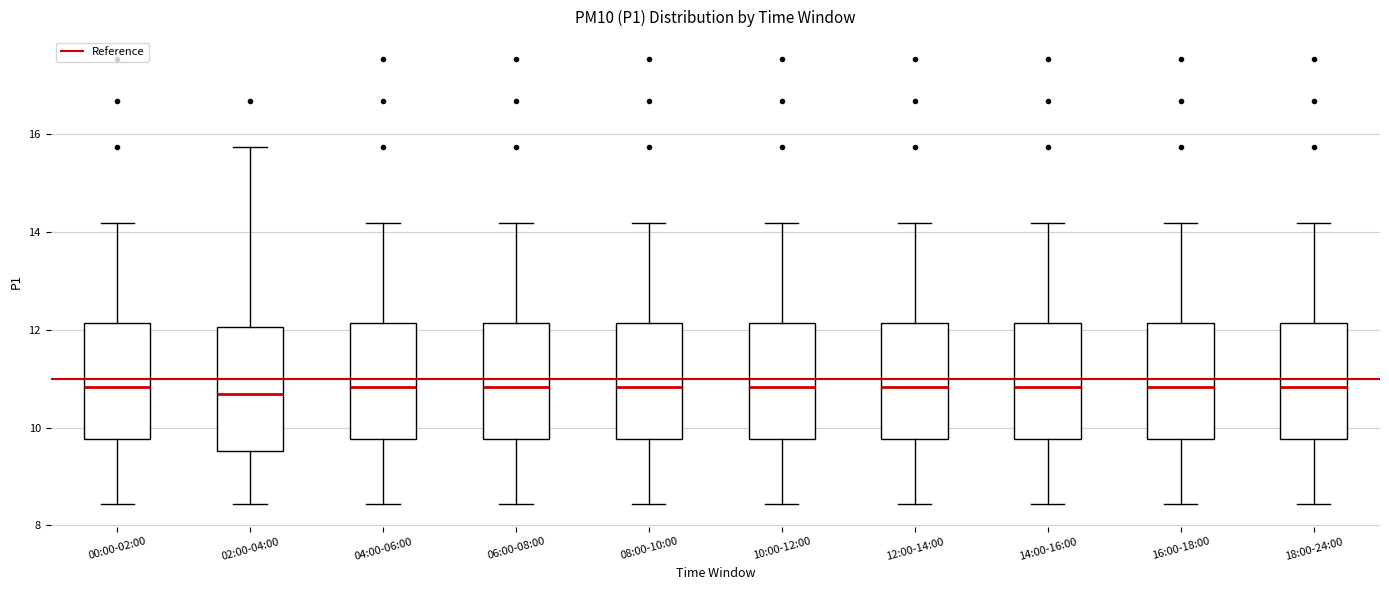

Reading left to right, transcribe this box plot: for each box, give where its median line is, the range the box spans, and where its two whiskers end, as read against the y-axis. The values are not printed on the chart, so give them approximately, as read against the axis.

00:00-02:00: median 10.8, box 9.8 to 12.2, whiskers 8.4 to 14.2
02:00-04:00: median 10.6, box 9.6 to 12.0, whiskers 8.4 to 15.8
04:00-06:00: median 10.8, box 9.8 to 12.2, whiskers 8.4 to 14.2
06:00-08:00: median 10.8, box 9.8 to 12.2, whiskers 8.4 to 14.2
08:00-10:00: median 10.8, box 9.8 to 12.2, whiskers 8.4 to 14.2
10:00-12:00: median 10.8, box 9.8 to 12.2, whiskers 8.4 to 14.2
12:00-14:00: median 10.8, box 9.8 to 12.2, whiskers 8.4 to 14.2
14:00-16:00: median 10.8, box 9.8 to 12.2, whiskers 8.4 to 14.2
16:00-18:00: median 10.8, box 9.8 to 12.2, whiskers 8.4 to 14.2
18:00-24:00: median 10.8, box 9.8 to 12.2, whiskers 8.4 to 14.2